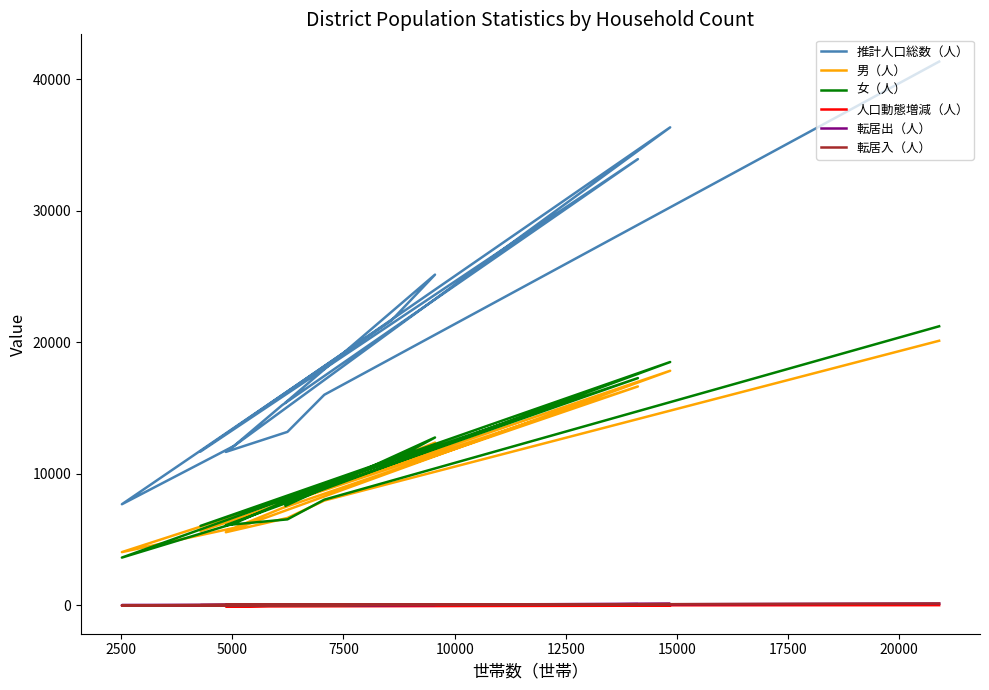

What is the difference between the highest and lowest values at 17500?

15239